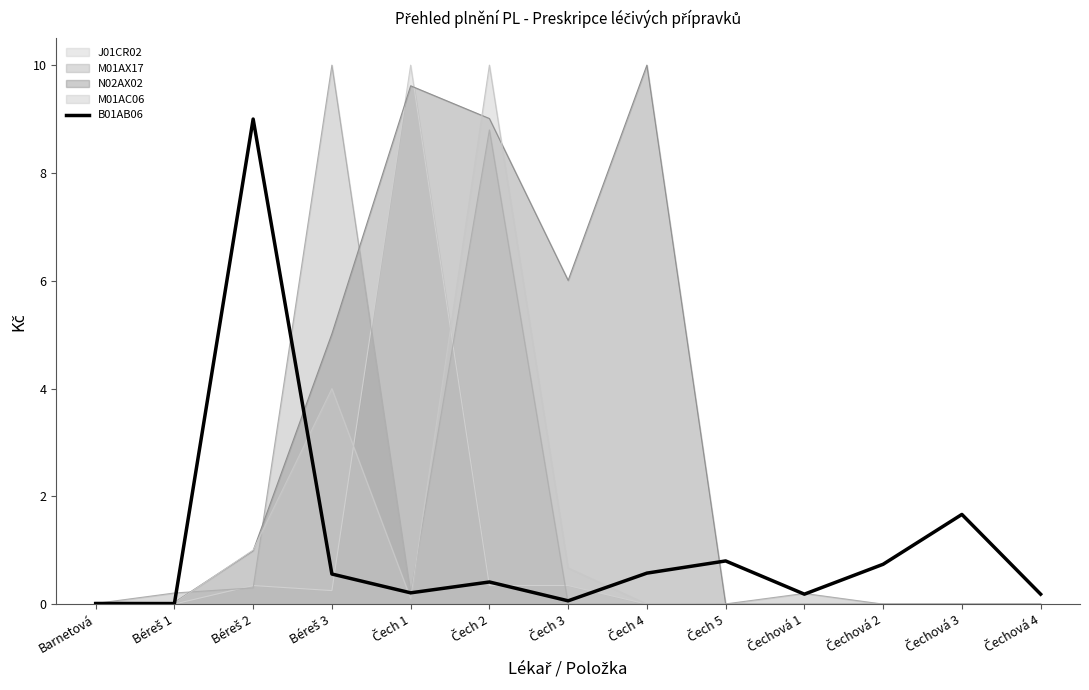

What is the sum of all values?

14.4